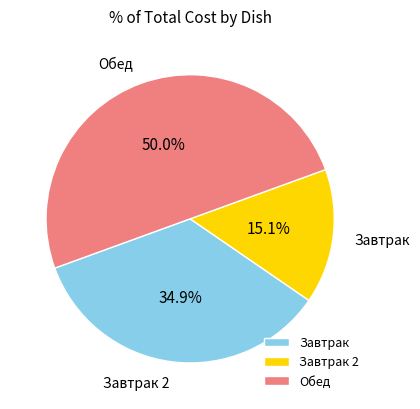

Which category has the biggest portion of the pie?

Обед